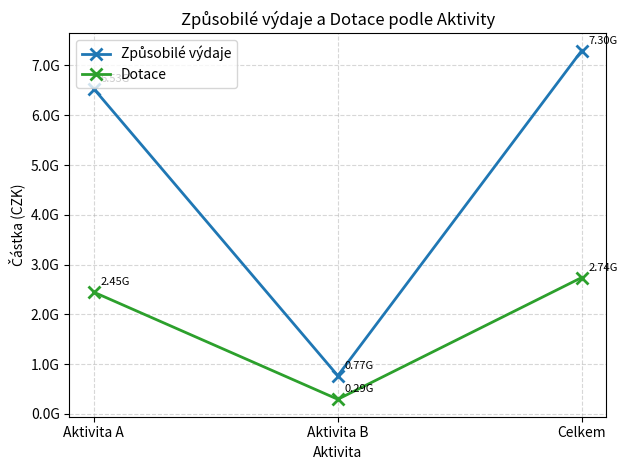

What is the spread (max minus min) of values at Aktivita B?

473767881